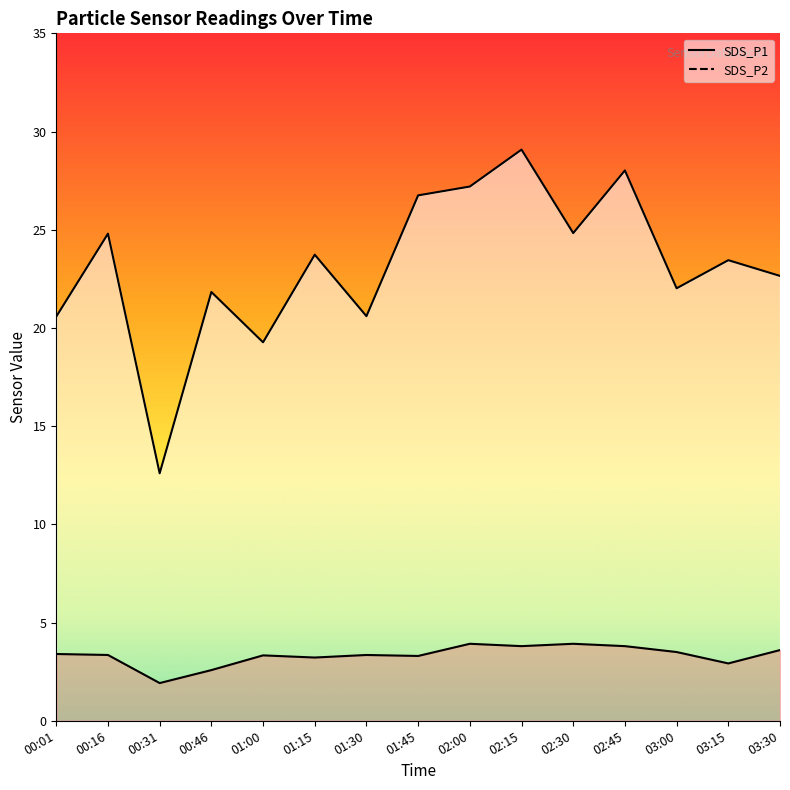

Is it true that SDS_P2 equals 3.2 at 01:15?

True